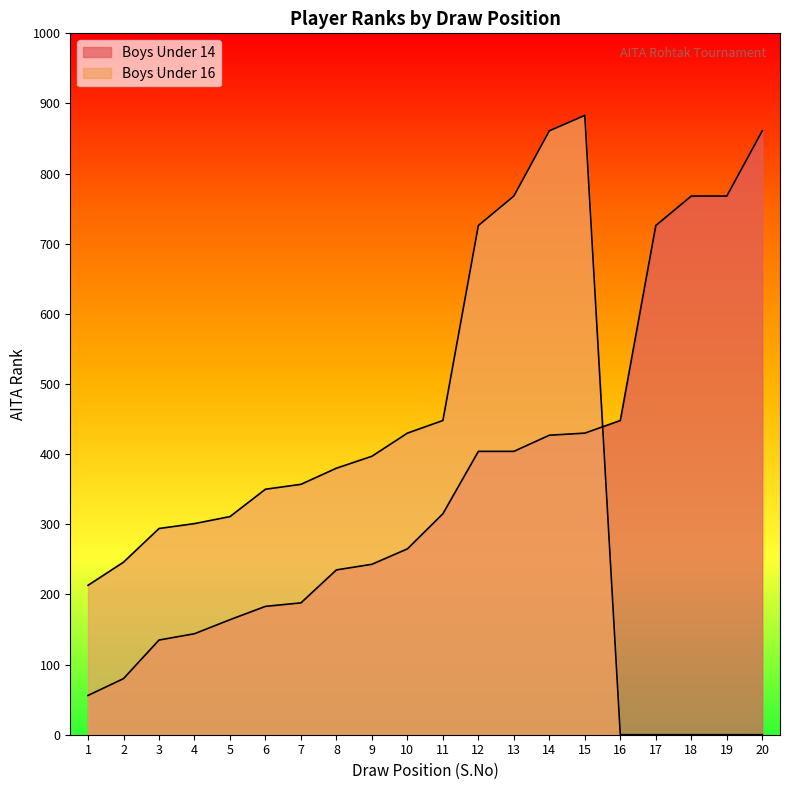

True or false: Boys Under 14 has a value of 589 at 12.

False